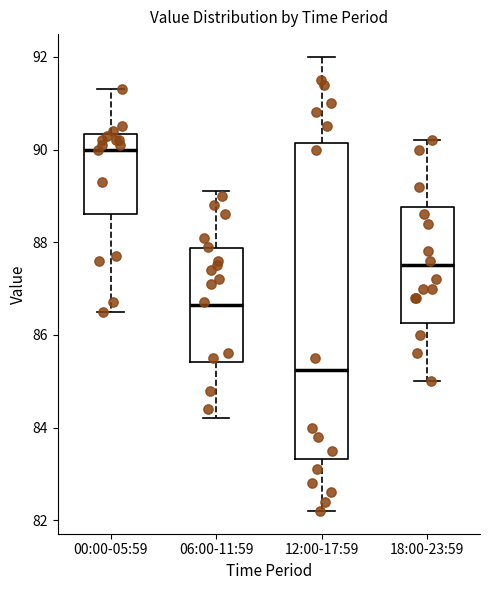

Where is the lower edge of the box for 18:00-23:59 on the y-axis? The values are not printed on the chart, so give them approximately, as read against the axis.

86.2